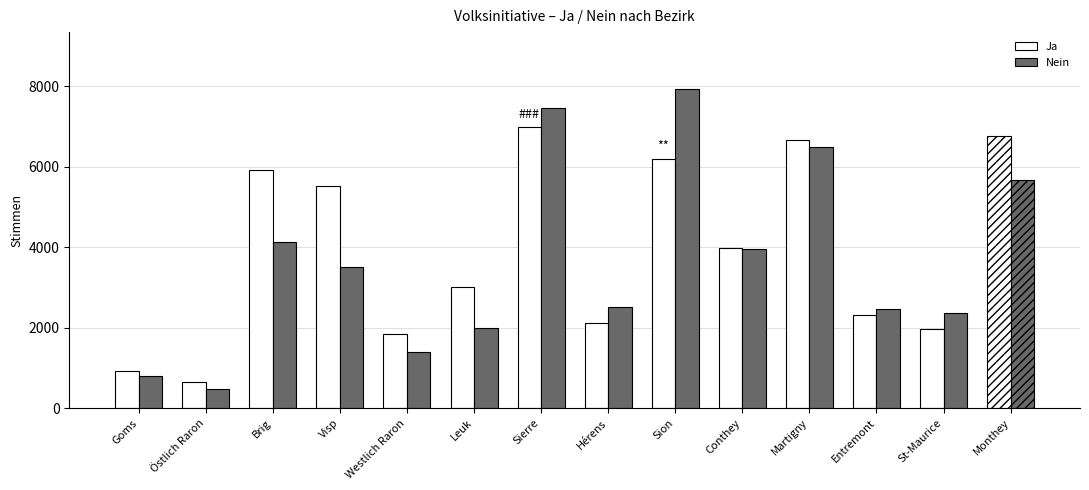

What is the minimum value shown in the chart?

477